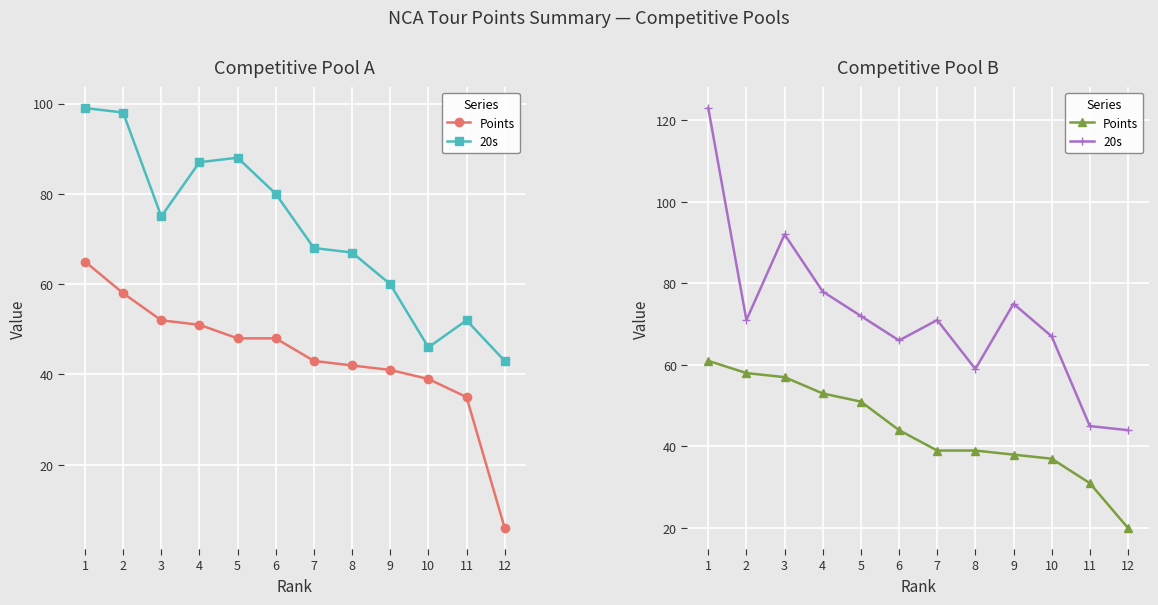

True or false: Points and 20s cross at least once.

False